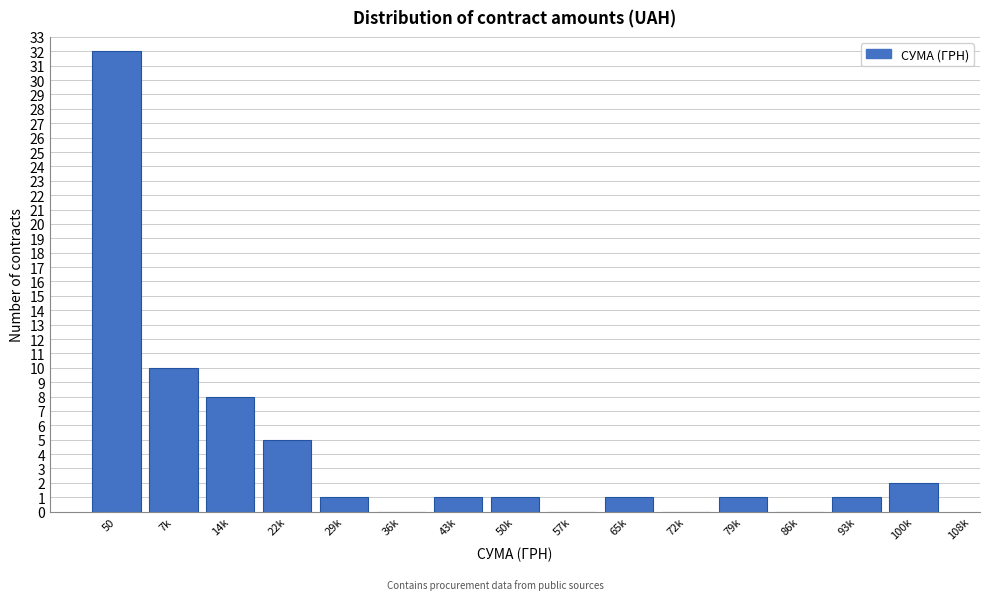

Reading left to right, transcribe all the data shown in this chart.

50=32	7k=10	14k=8	22k=5	29k=1	36k=0	43k=1	50k=1	57k=0	65k=1	72k=0	79k=1	86k=0	93k=1	100k=2